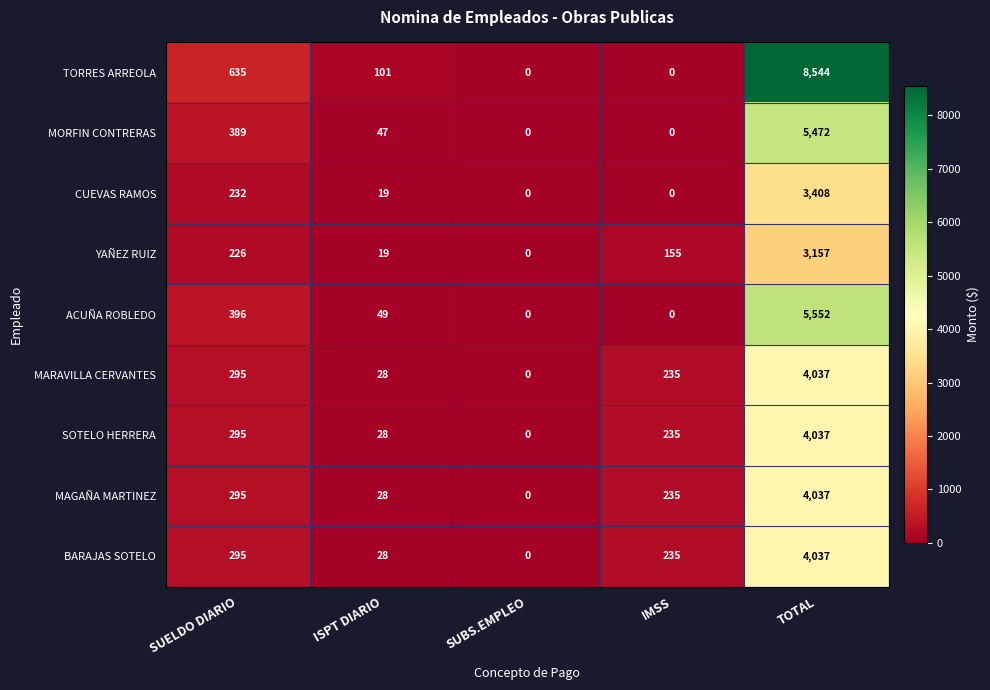

True or false: ACUÑA ROBLEDO has a value of 0 at SUBS.EMPLEO.

True